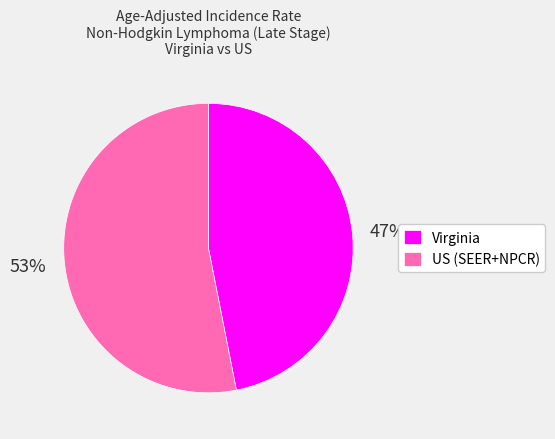

How many segments does this pie chart have?

2